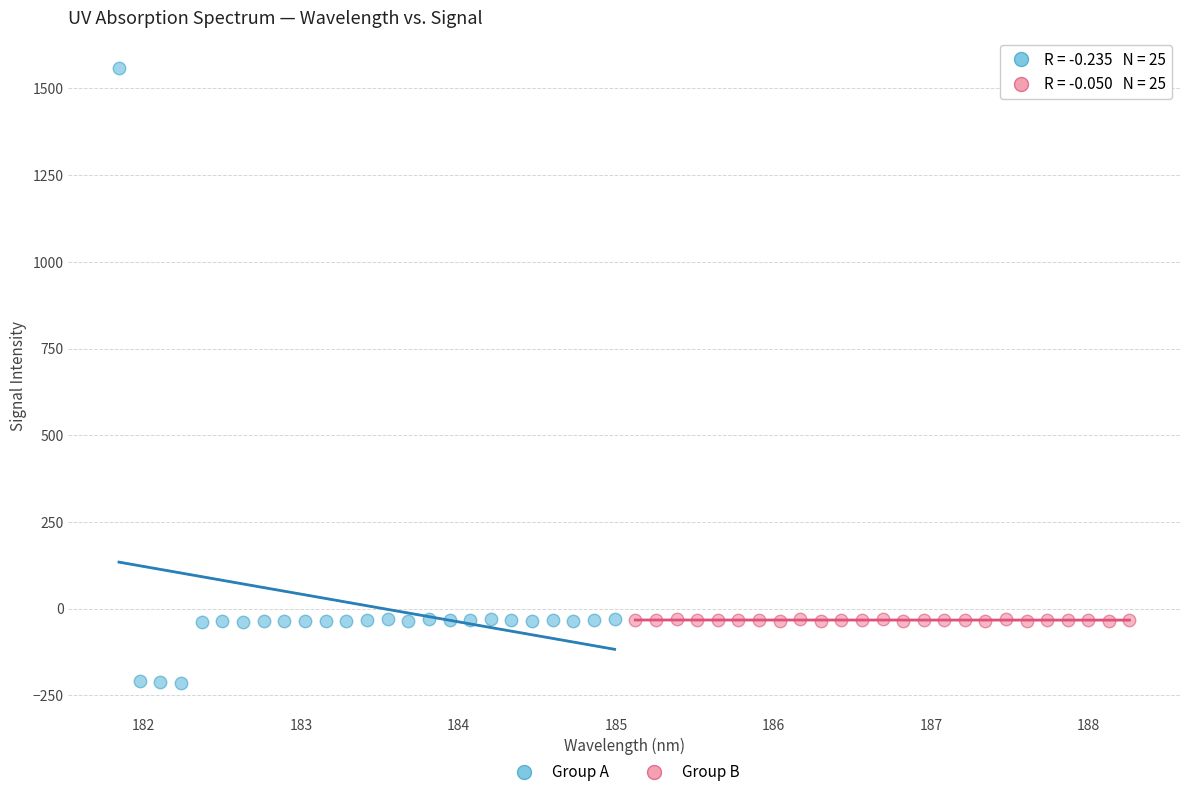

What are all the series names shown in the legend?

Group A, Group B